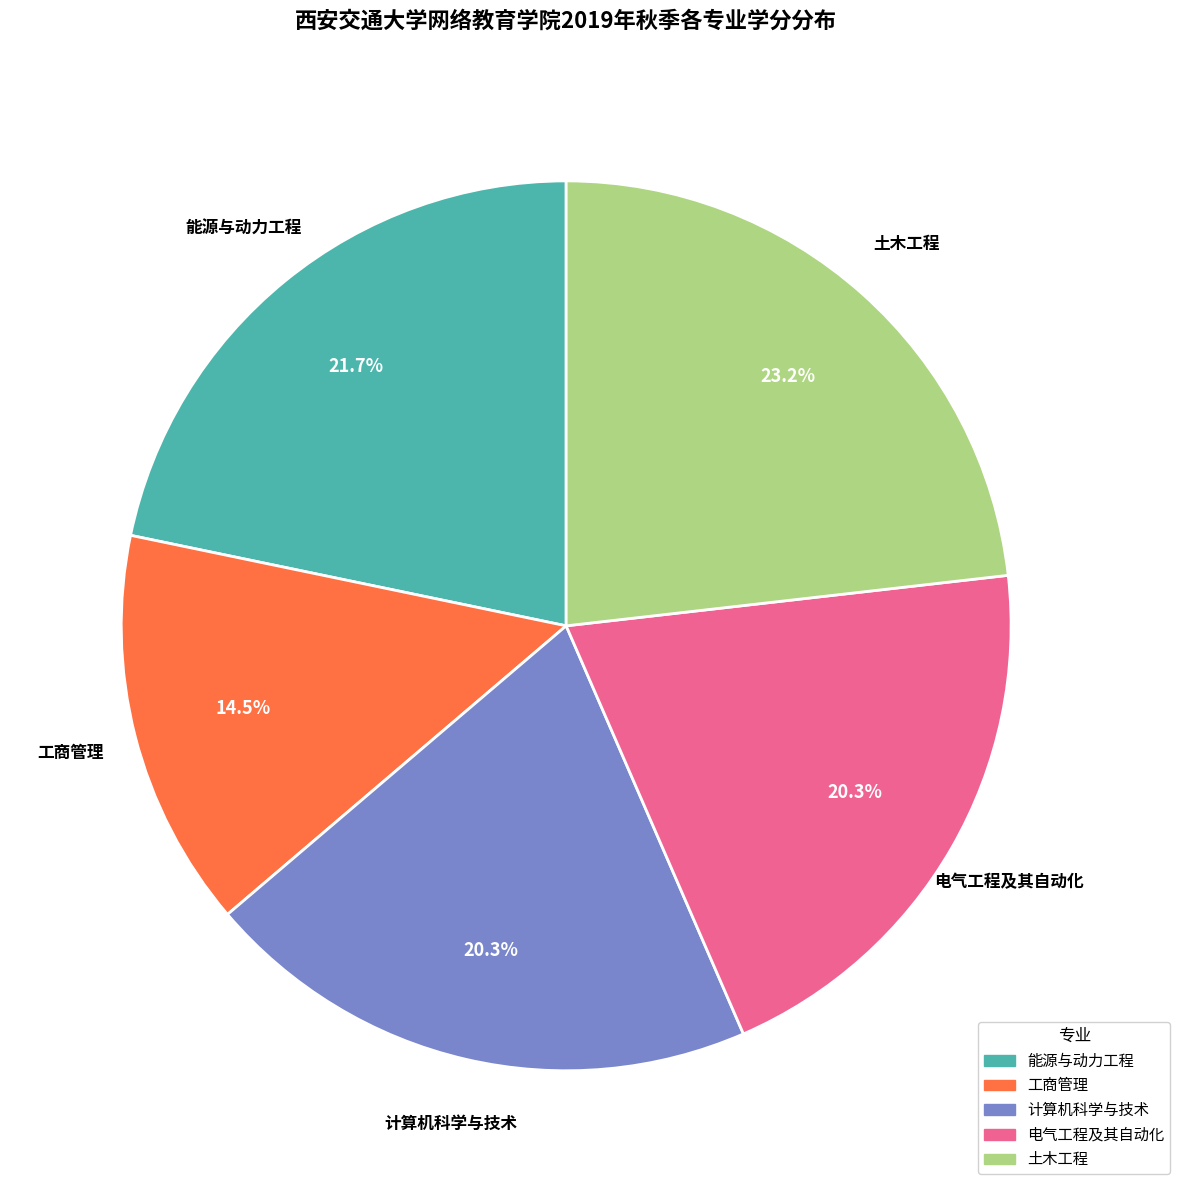

What percentage is the 计算机科学与技术 slice, to the nearest percent?

20%